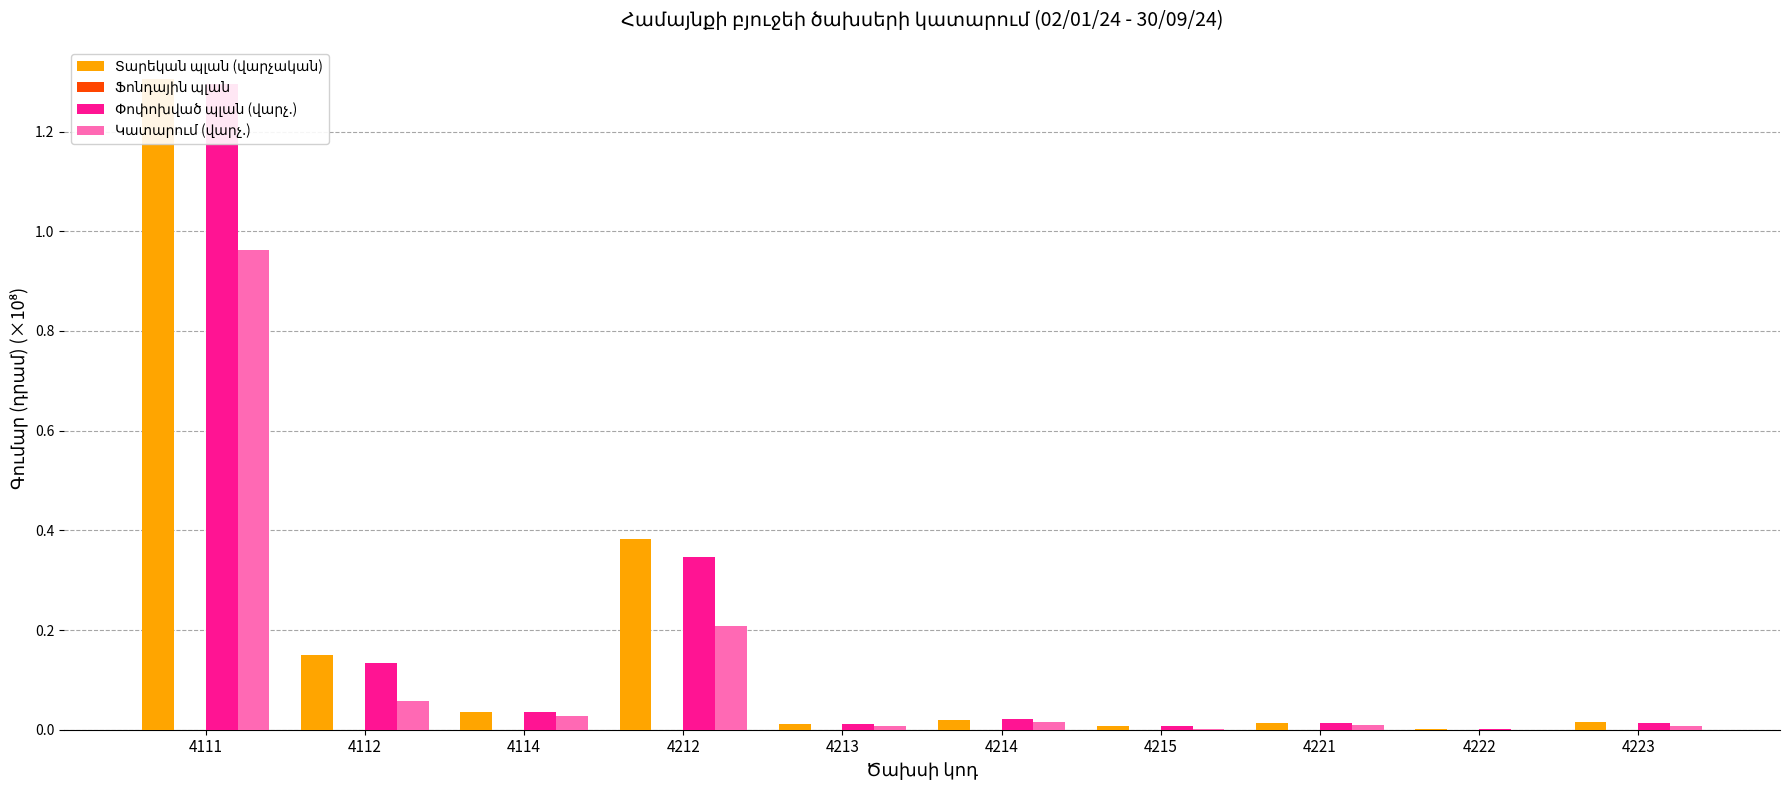

What is the total value across all series at 4214?

0.1